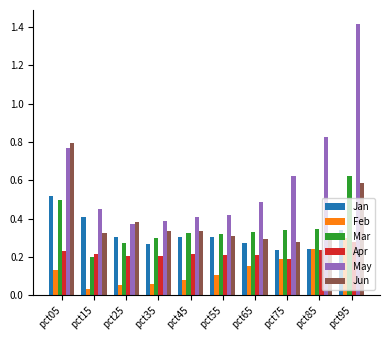

At which category is the sum across all series the highest?

pct95